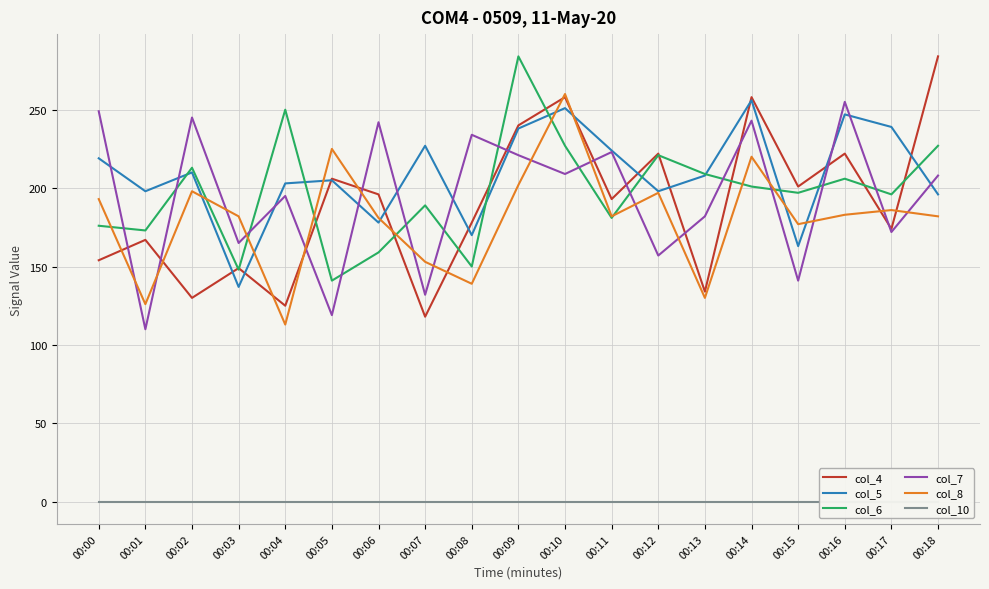

What are all the series names shown in the legend?

col_4, col_5, col_6, col_7, col_8, col_10